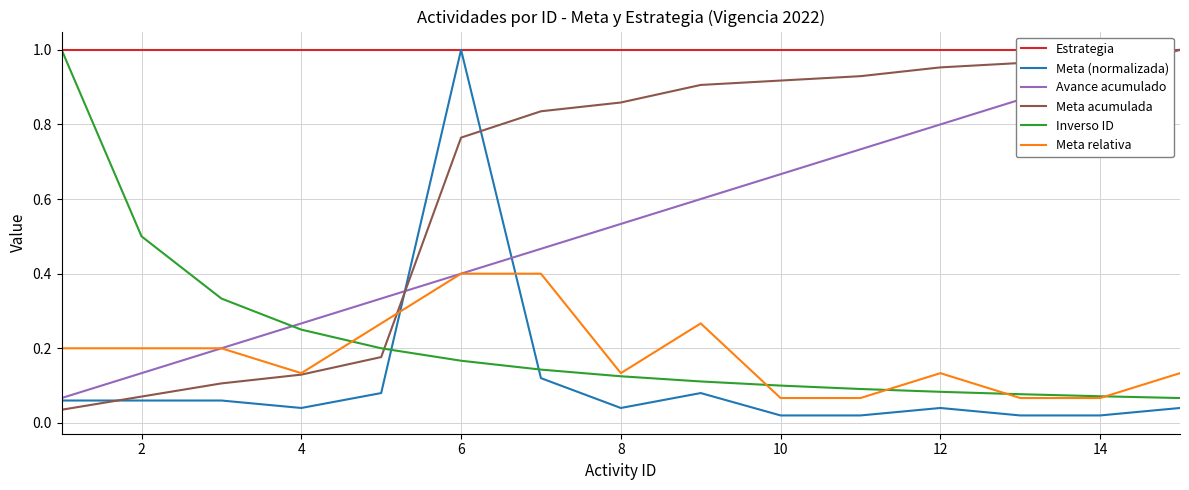

How many interior local valleys does the Meta (normalizada) series have?

2